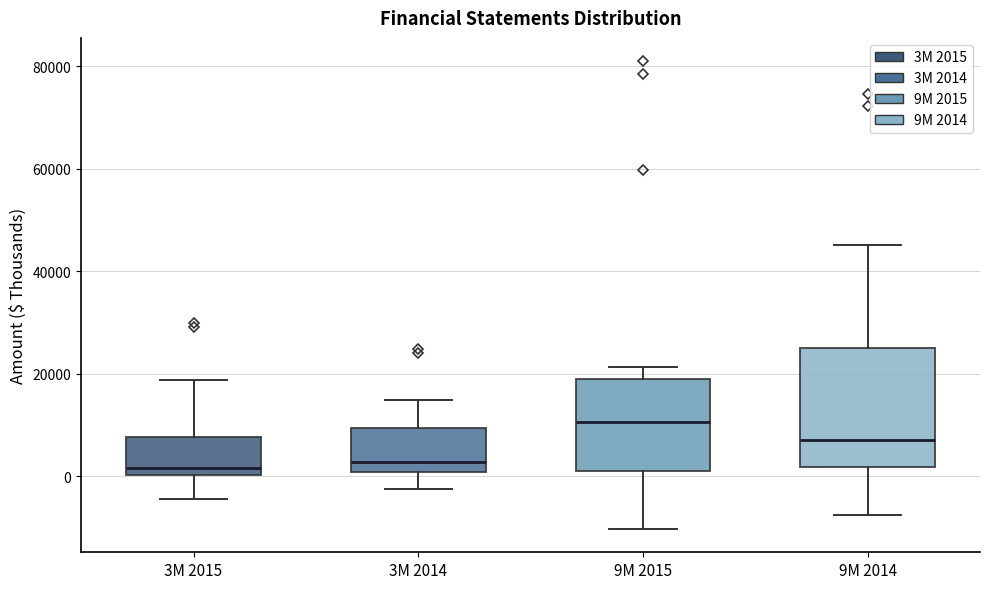

Where does the upper whisker of the box for 9M 2015 end on the y-axis? The values are not printed on the chart, so give them approximately, as read against the axis.

22000